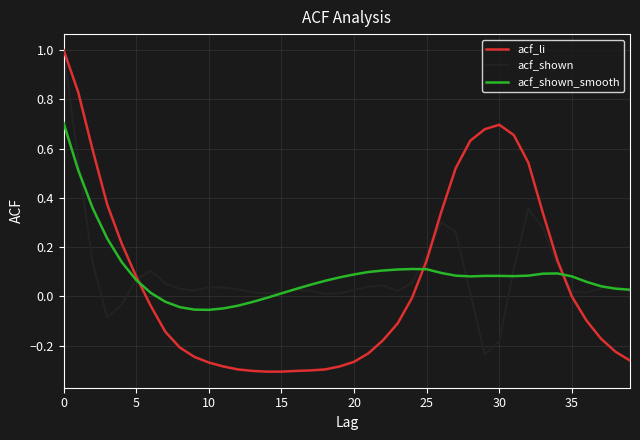

What is the maximum value shown in the chart?

1.0